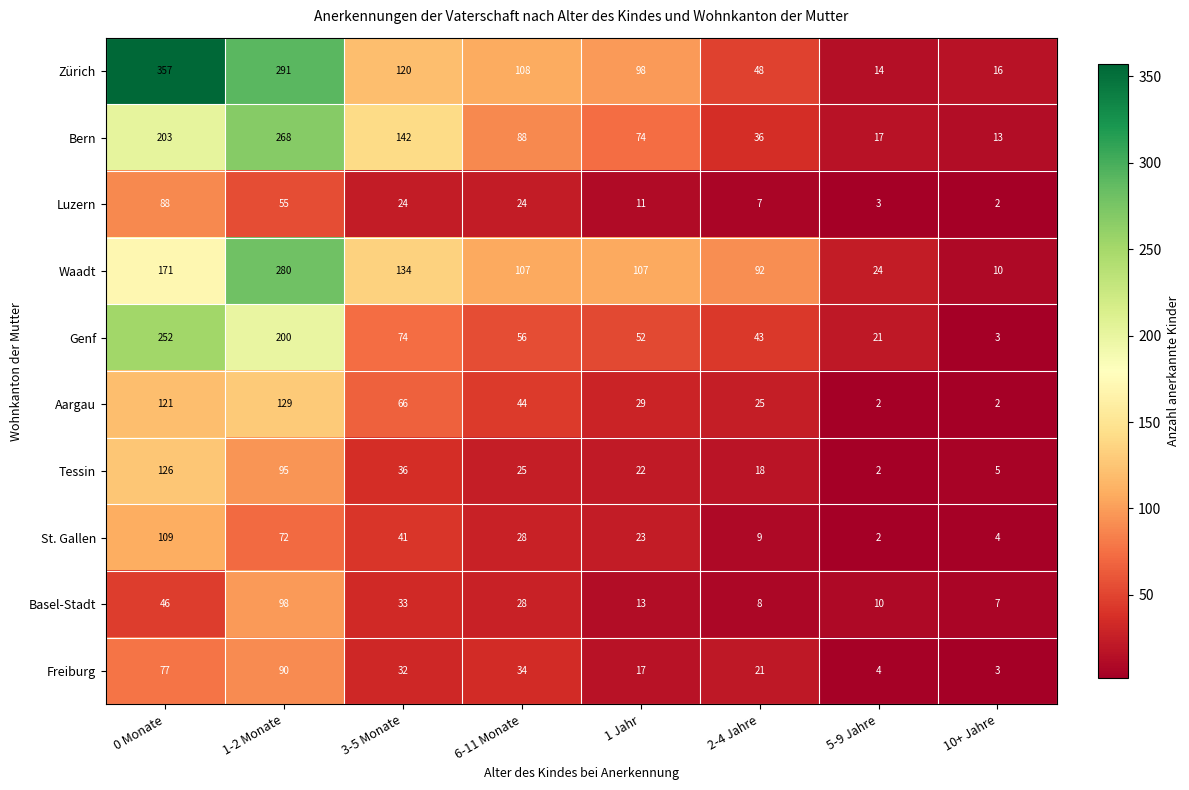

Which series has the largest total across all categories?

Zürich